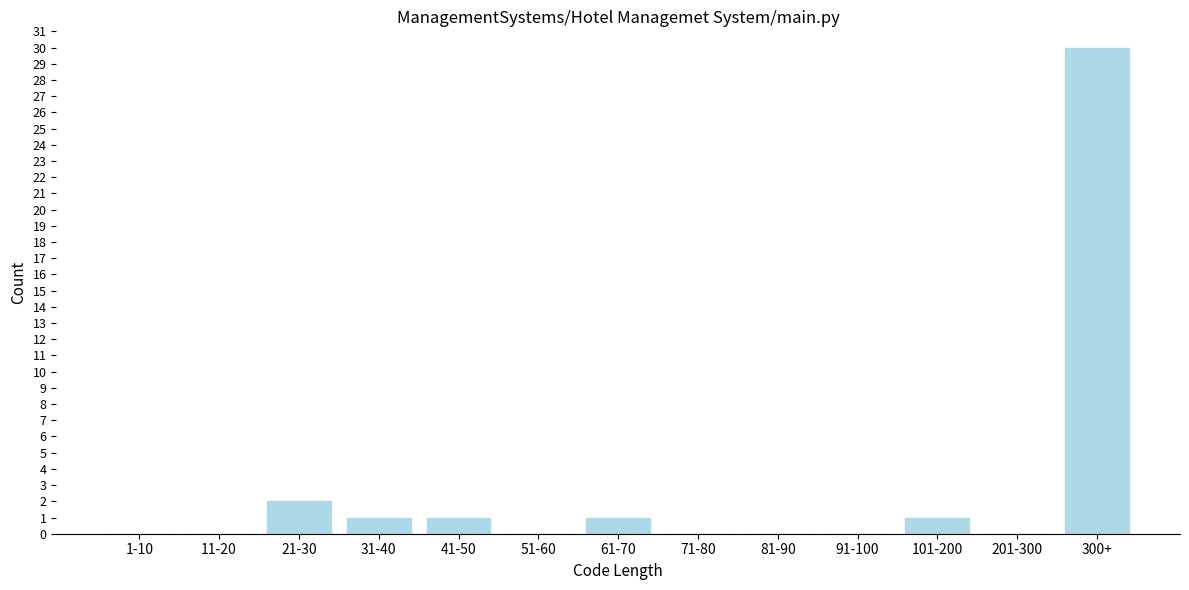

Reading left to right, extract all data points from this chart.

1-10=0	11-20=0	21-30=2	31-40=1	41-50=1	51-60=0	61-70=1	71-80=0	81-90=0	91-100=0	101-200=1	201-300=0	300+=30